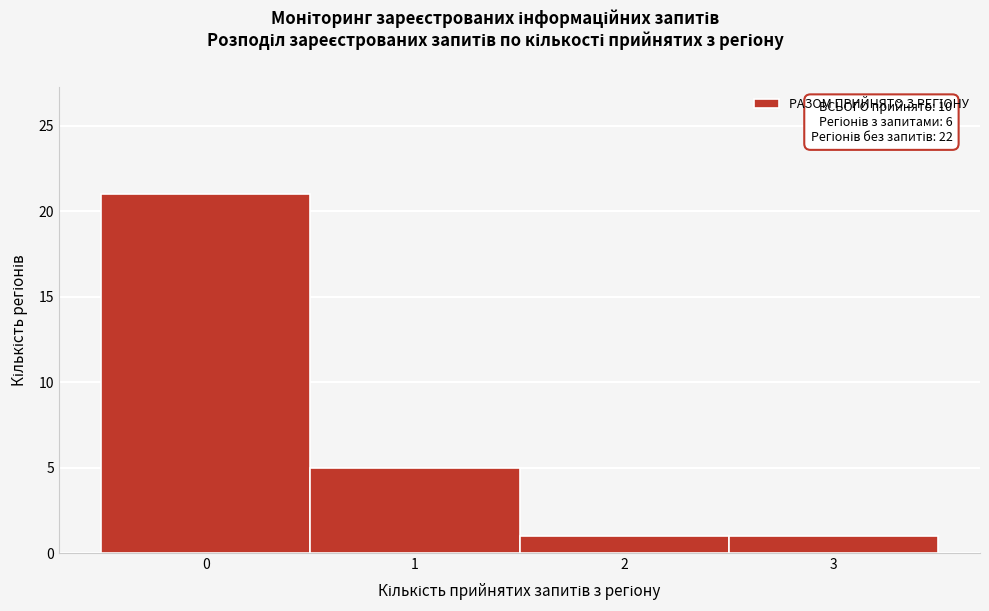

Reading right to left, list all the values displayed in this chart.

3=1	2=1	1=5	0=21